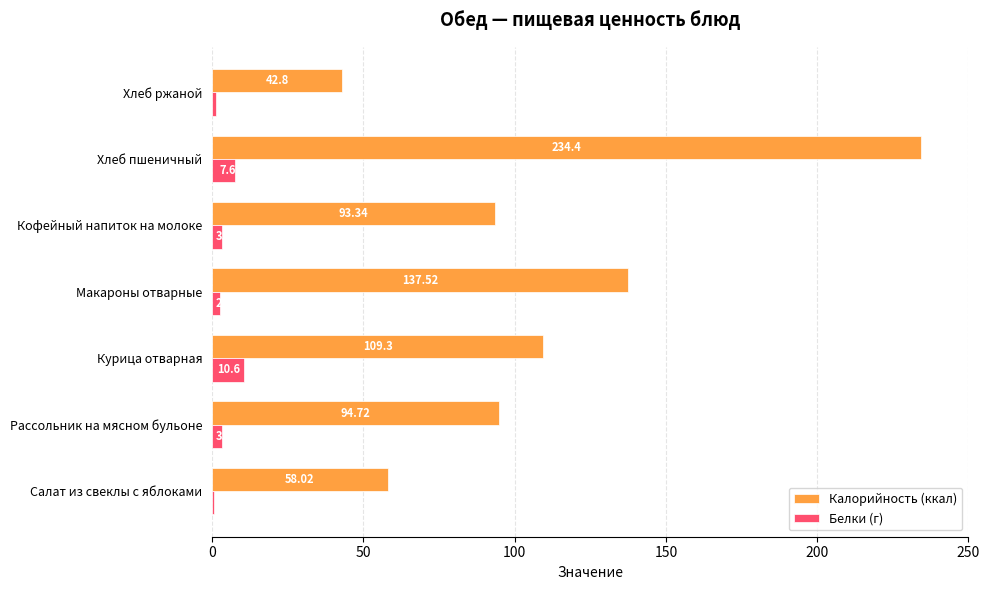

Which series changed the most between Салат из свеклы с яблоками and Макароны отварные?

Калорийность (ккал)